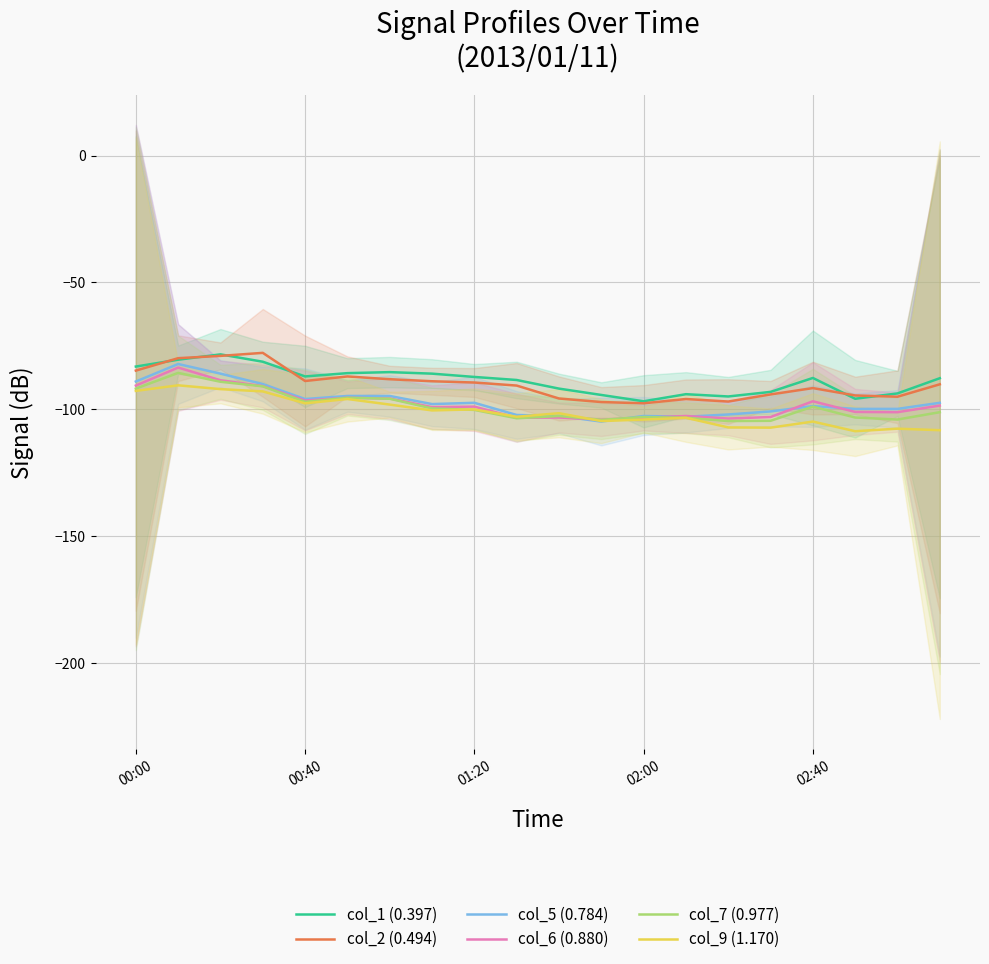

What are all the series names shown in the legend?

col_1 (0.397), col_2 (0.494), col_5 (0.784), col_6 (0.880), col_7 (0.977), col_9 (1.170)